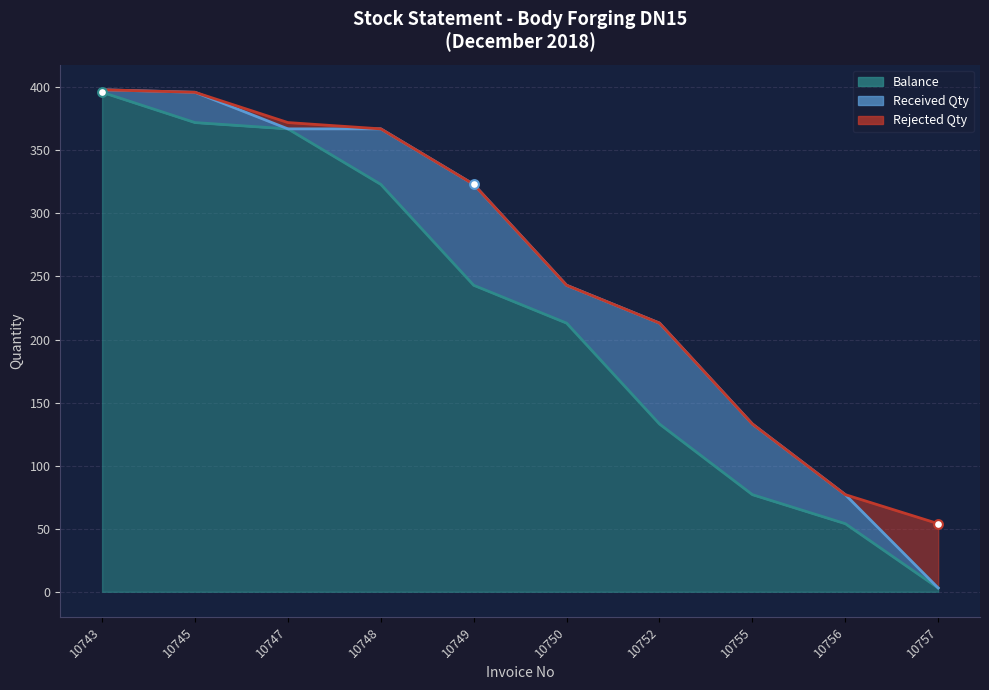

What is the total value across all series at 10752?

213